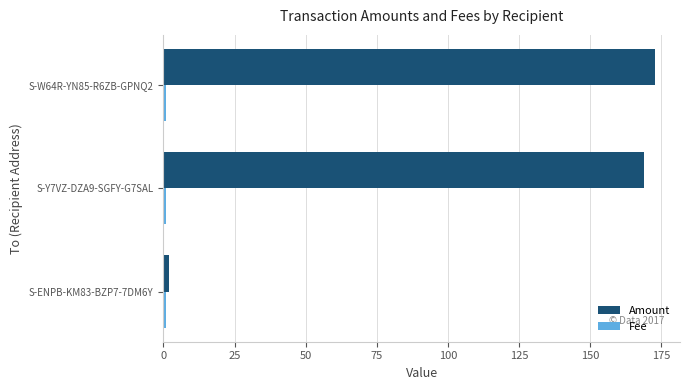

What is the greatest value displayed?

173